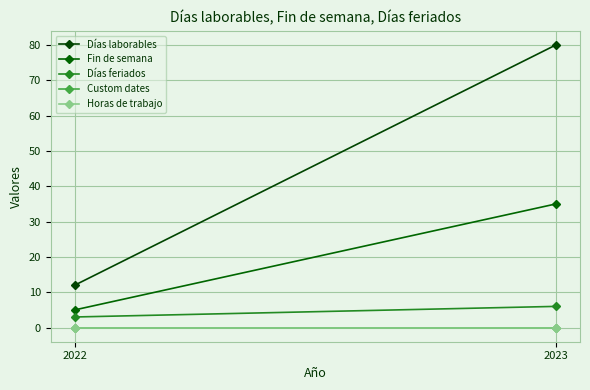

Reading left to right, what are all the values shown in this chart?

Días laborables: 2022=12	2023=80
Fin de semana: 2022=5	2023=35
Días feriados: 2022=3	2023=6
Custom dates: 2022=0	2023=0
Horas de trabajo: 2022=0	2023=0